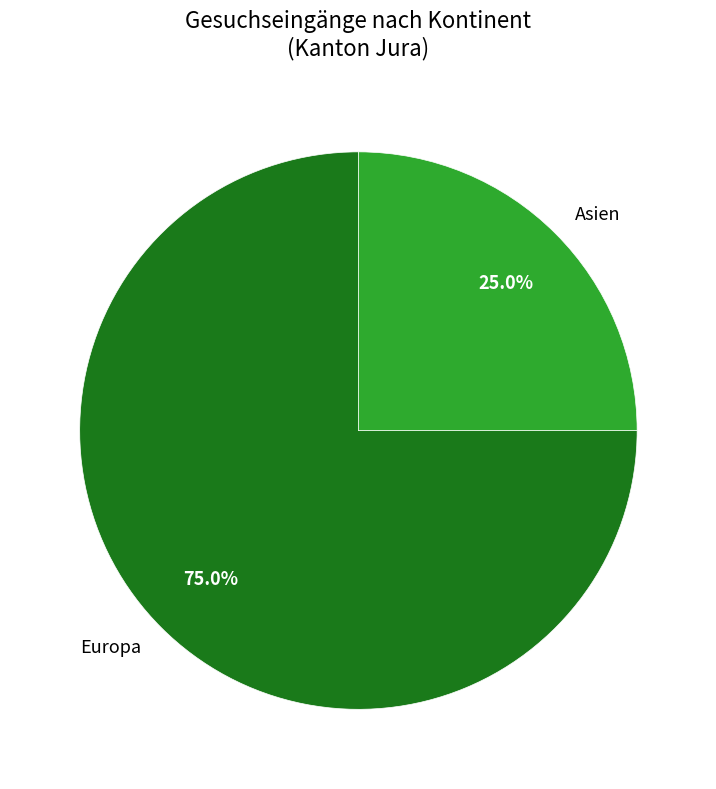

What percentage do Europa and Asien together represent?

100.0%